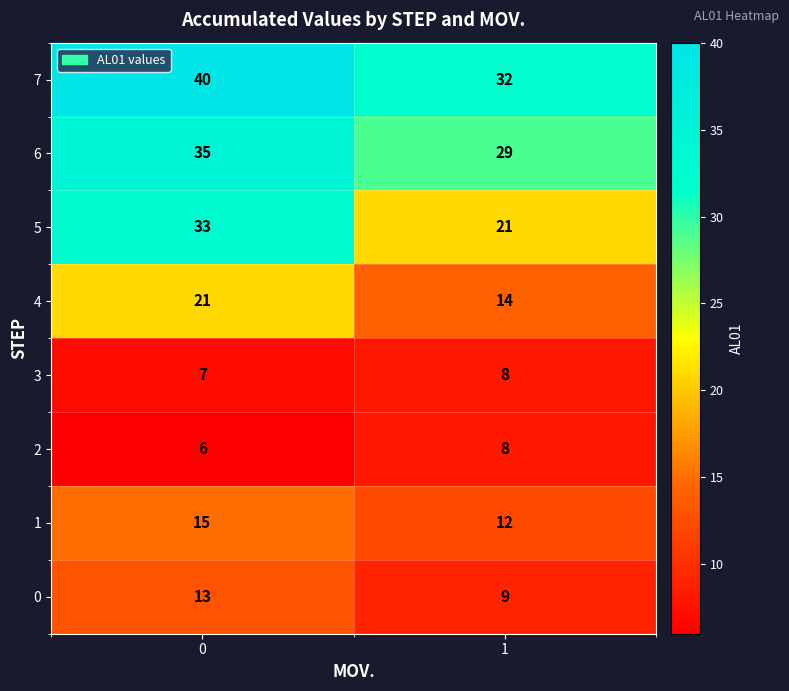

What is the average value of the 0 series?

11